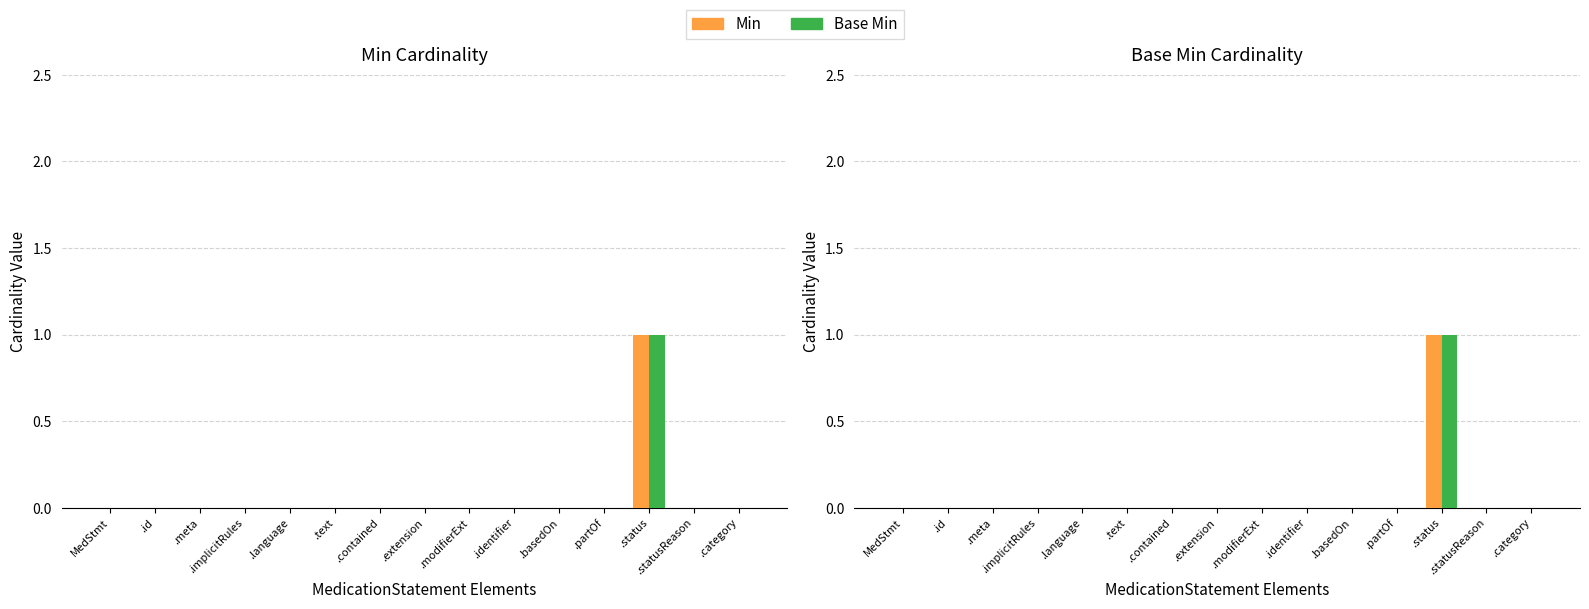

How many positive values does the Base Min series have?

1